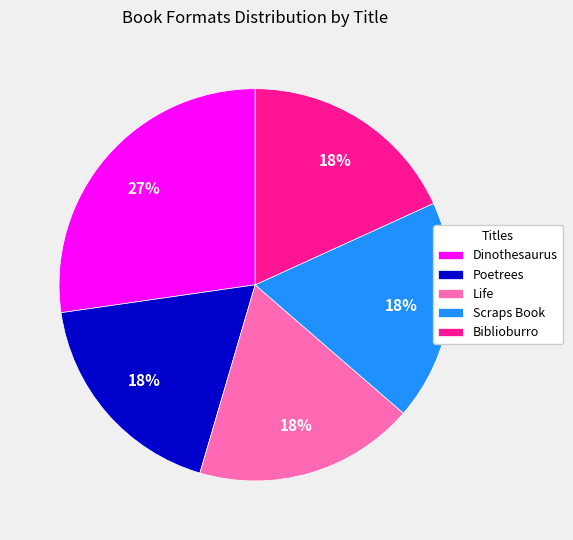

True or false: Biblioburro accounts for 8% of the total.

False